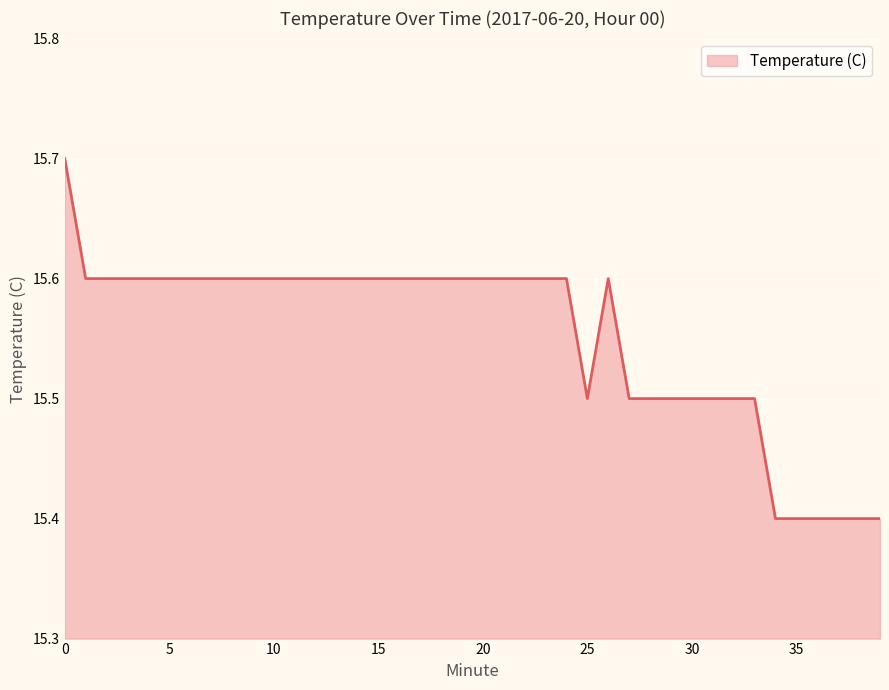

What is the minimum value shown in the chart?

15.4